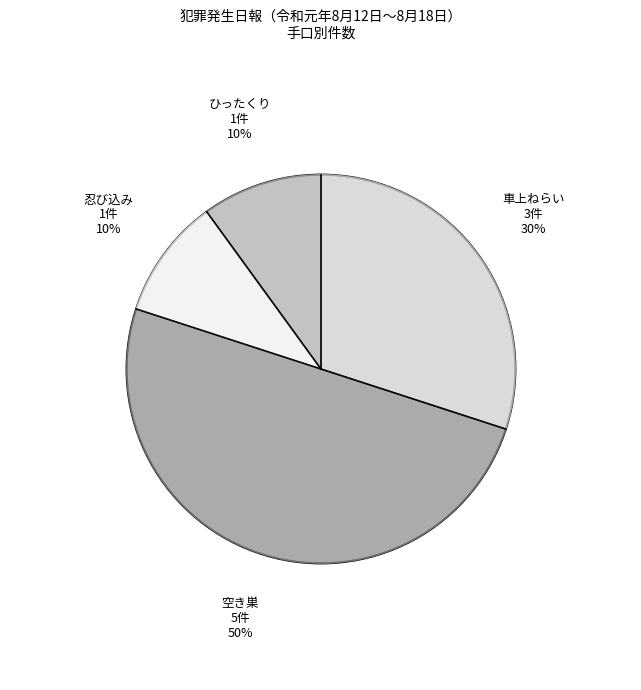

Which category has the smallest portion of the pie?

忍び込み